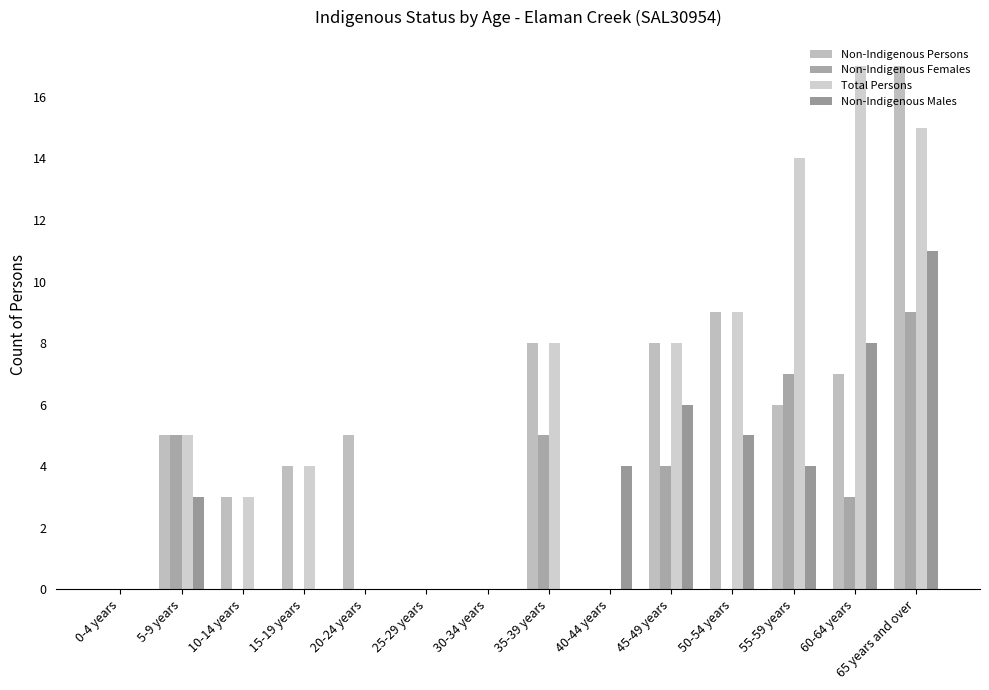

What is the sum of the Non-Indigenous Males values at 65 years and over and 25-29 years?

11